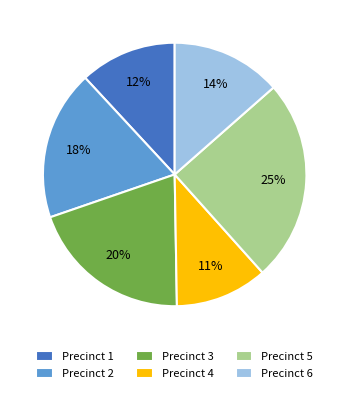

To the nearest percent, what percentage of the pie is Precinct 4?

11%